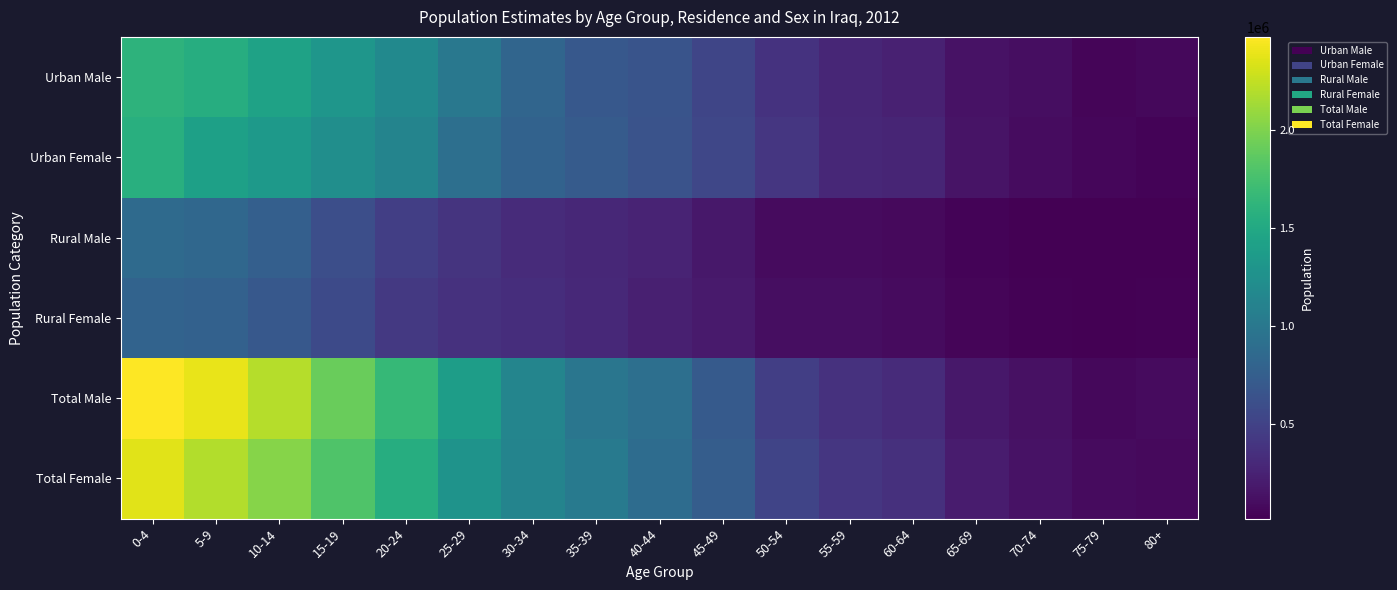

Which series has the widest spread of values?

Total Male